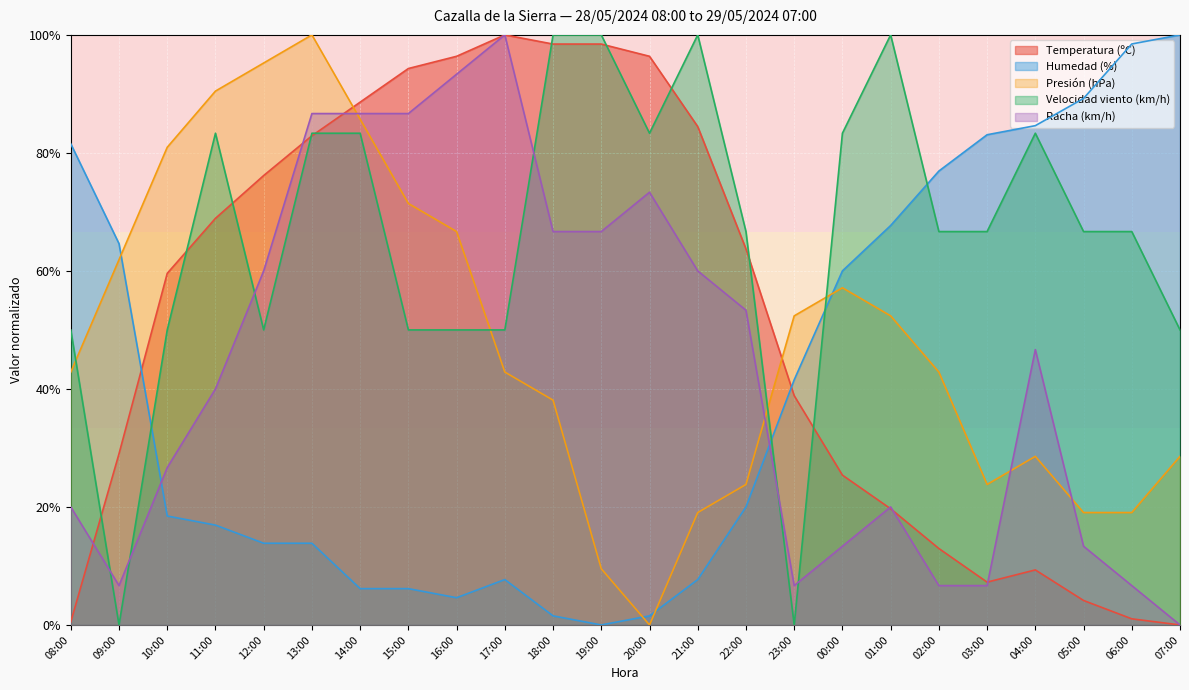

What is the average value of the Racha (km/h) series?

43.6